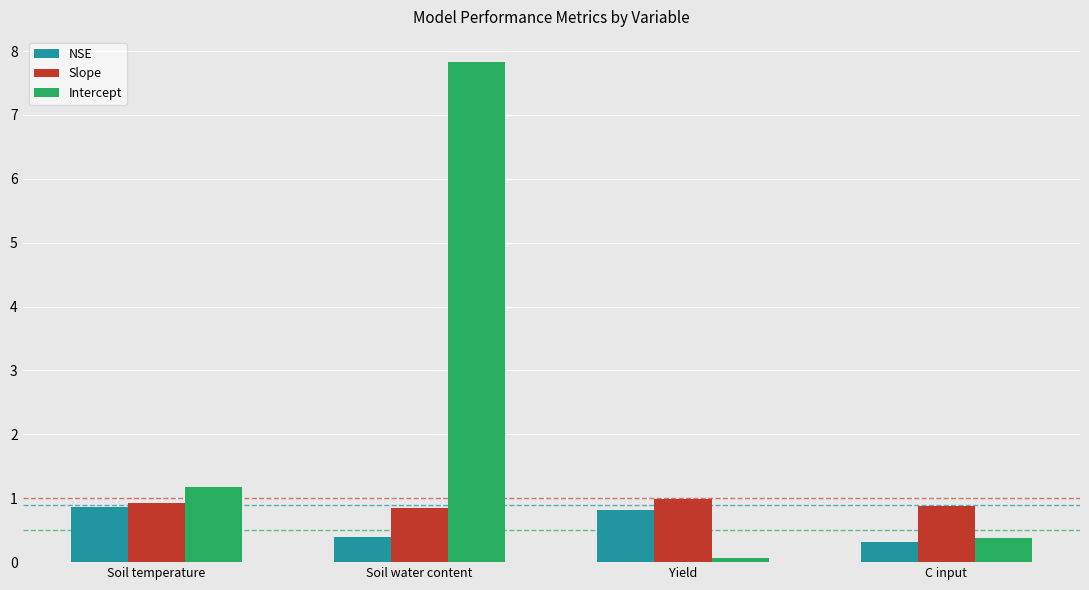

Is it true that Intercept equals 0.4 at C input?

True